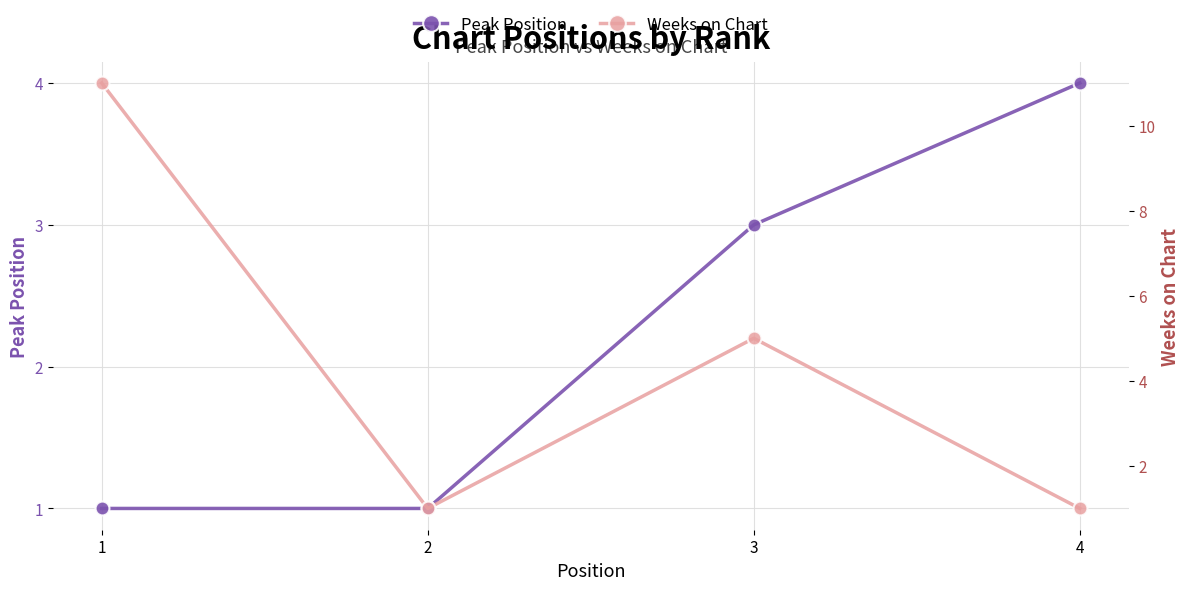

Which series changed the most between 1 and 4?

Weeks on Chart